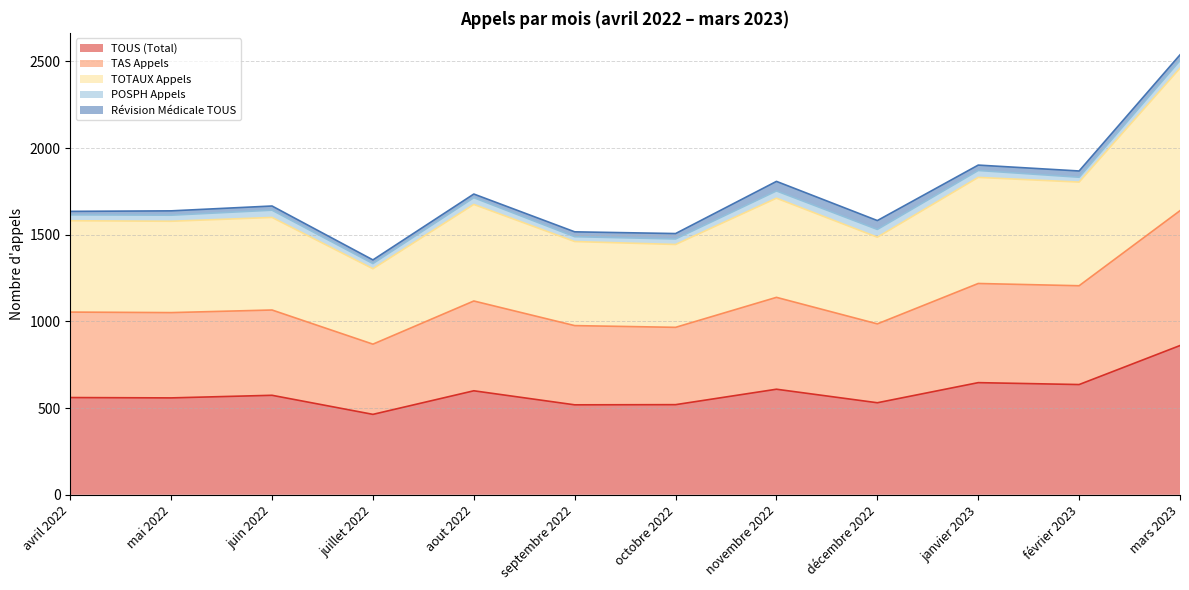

Is it true that TOUS (Total) equals 559 at mai 2022?

True